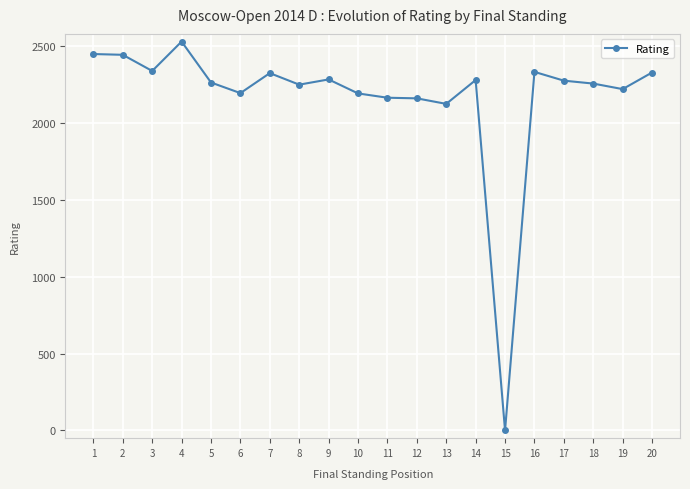

What is the change in value from 2 to 4?

+86